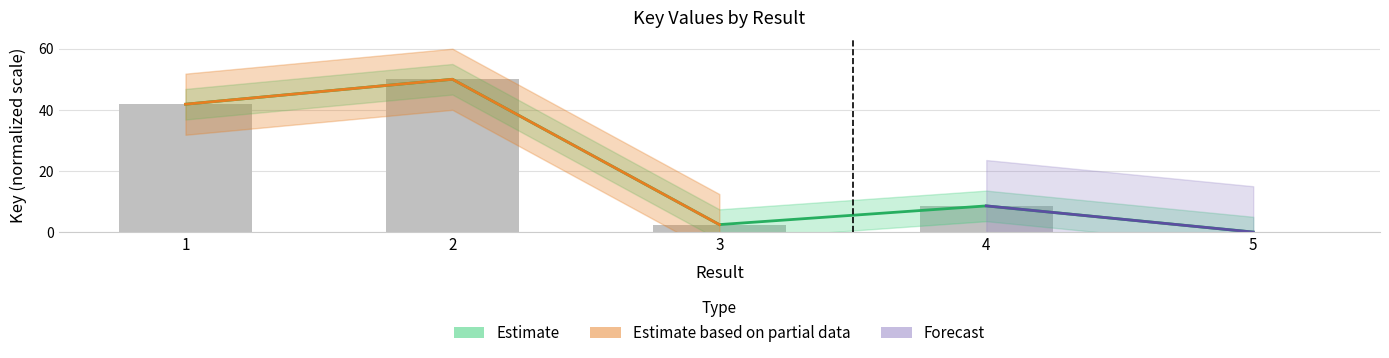

Approximately how many times larger is the value at 1 compared to 3?

17.1